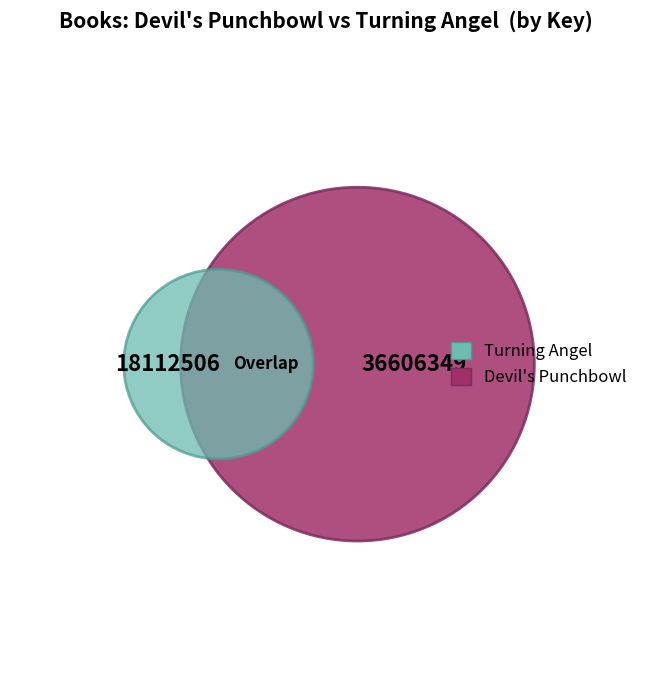

Is there a majority slice in this chart?

Yes